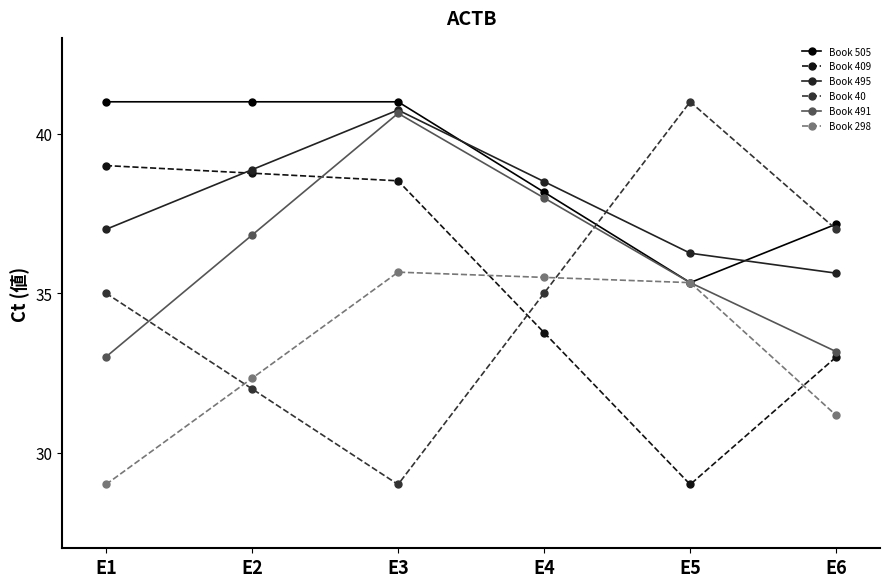

After their last crossing, which series has the higher values: Book 409 or Book 495?

Book 495